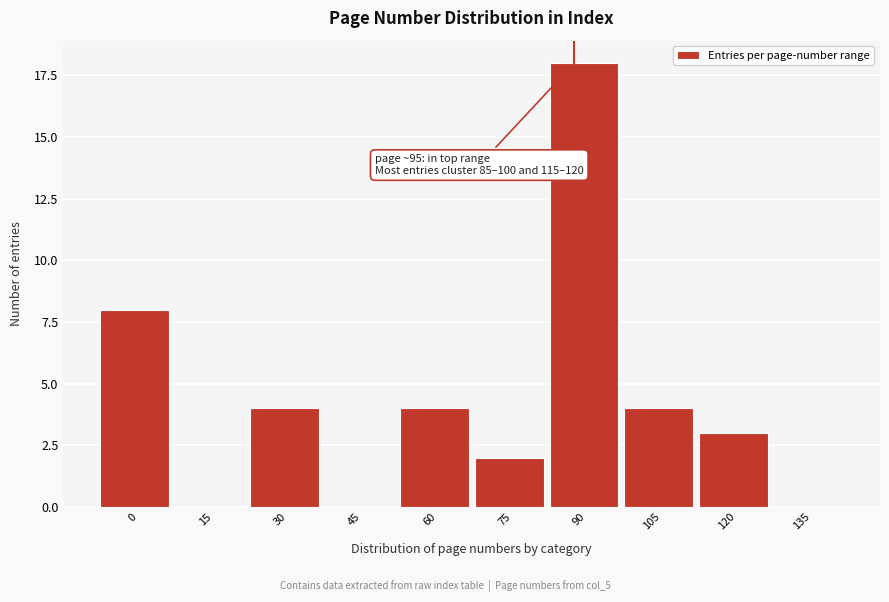

Reading left to right, what are all the values shown in this chart?

0=8	15=0	30=4	45=0	60=4	75=2	90=18	105=4	120=3	135=0